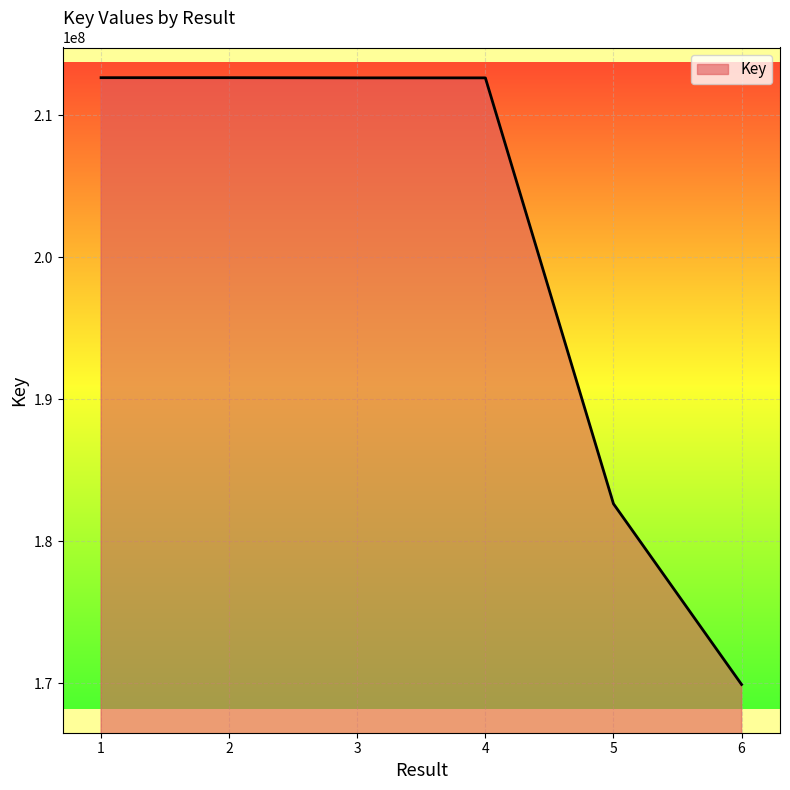

How many lines are shown in the chart?

1